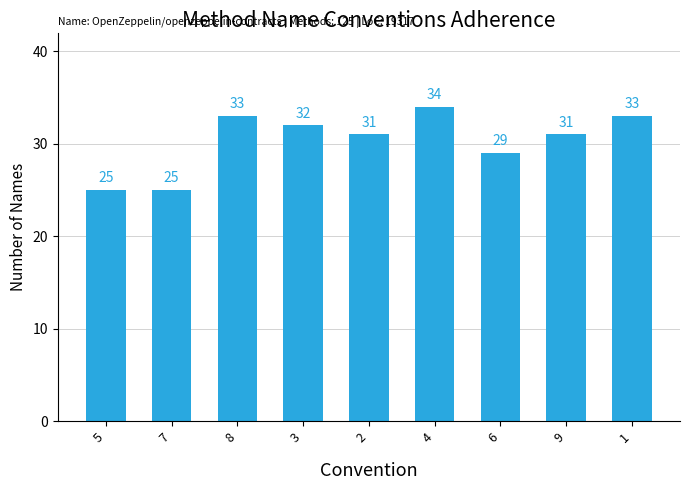

Reading left to right, transcribe all the data shown in this chart.

25	25	33	32	31	34	29	31	33